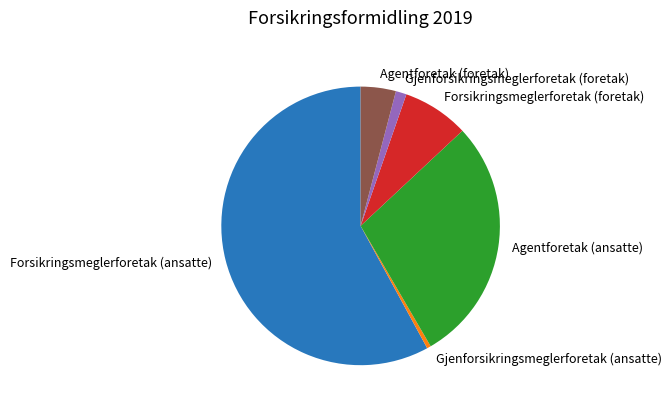

Between Agentforetak (foretak) and Gjenforsikringsmeglerforetak (ansatte), which is larger?

Agentforetak (foretak)